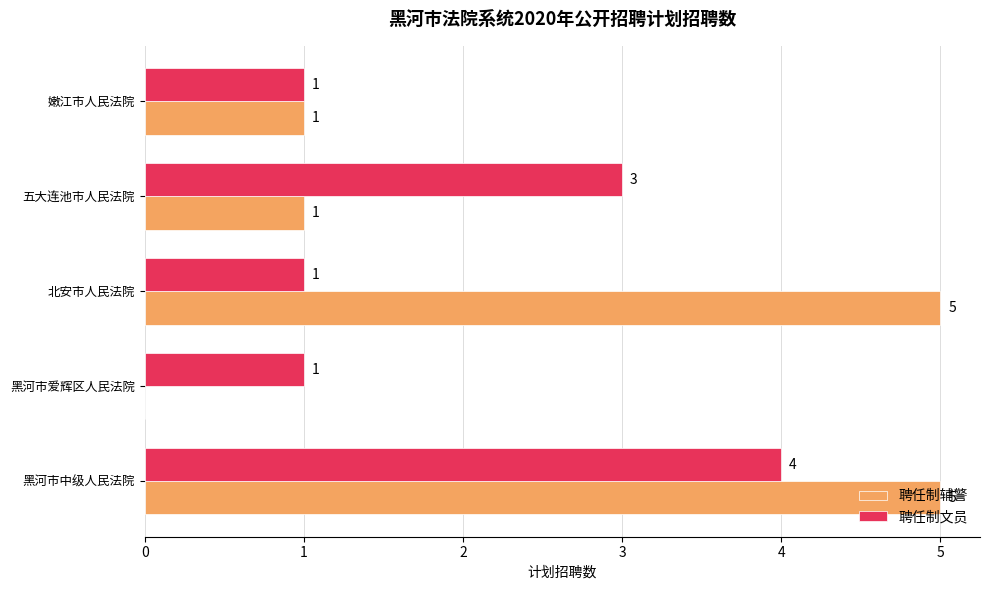

Which series changed the most between 黑河市爱辉区人民法院 and 嫩江市人民法院?

聘任制辅警